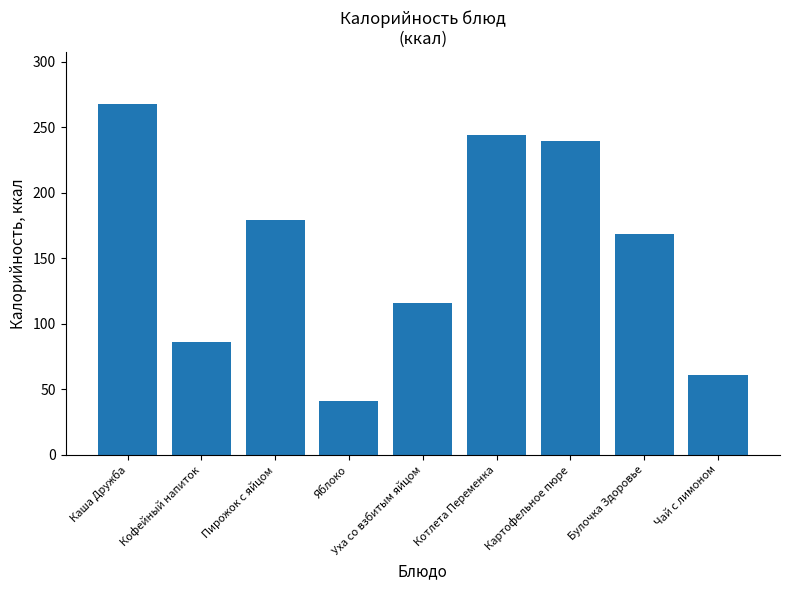

Which label corresponds to the largest value in the chart?

Каша Дружба